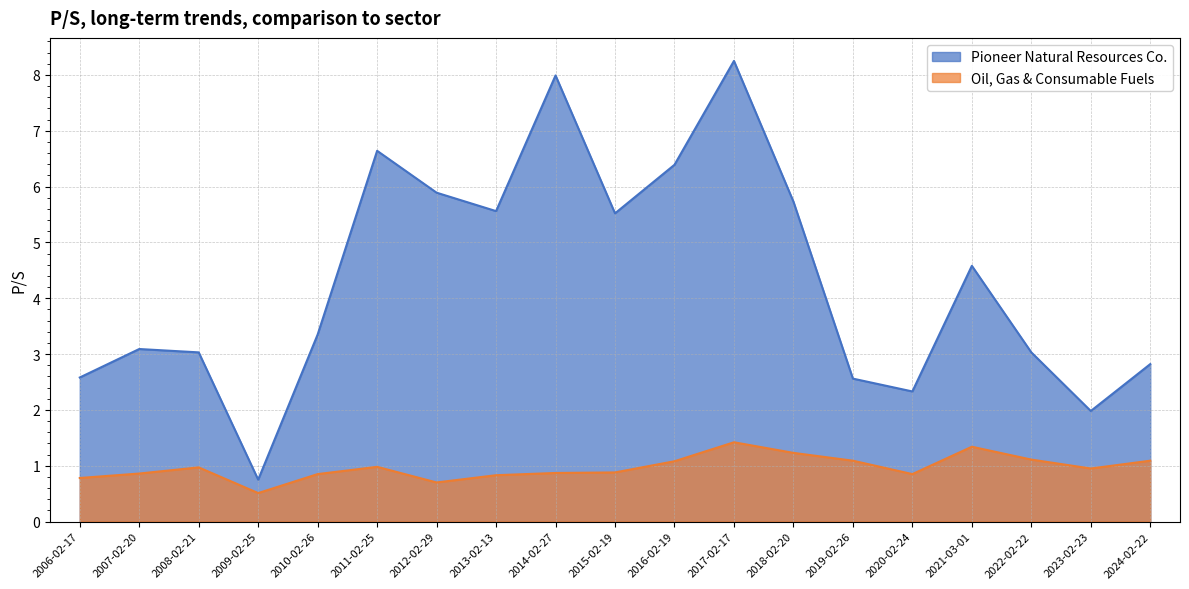

Which category has the highest value in the Oil, Gas & Consumable Fuels series?

2017-02-17